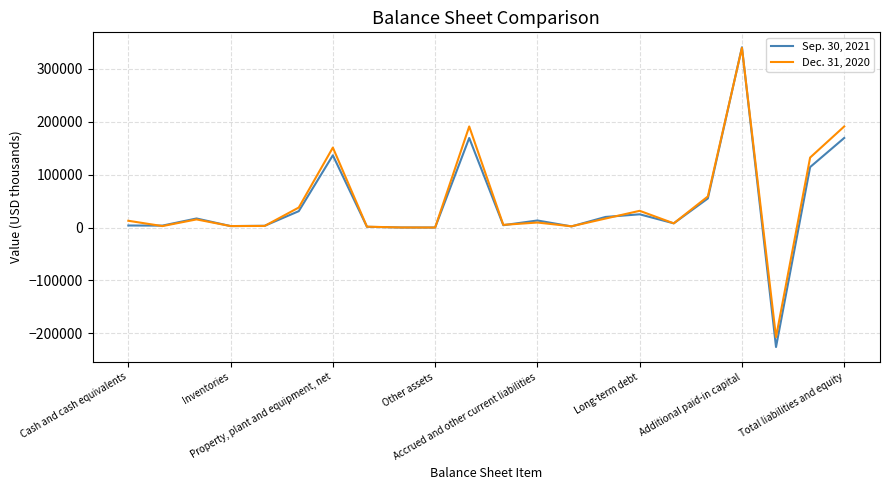

List the series in order of their overall mean, highest first.

Dec. 31, 2020, Sep. 30, 2021